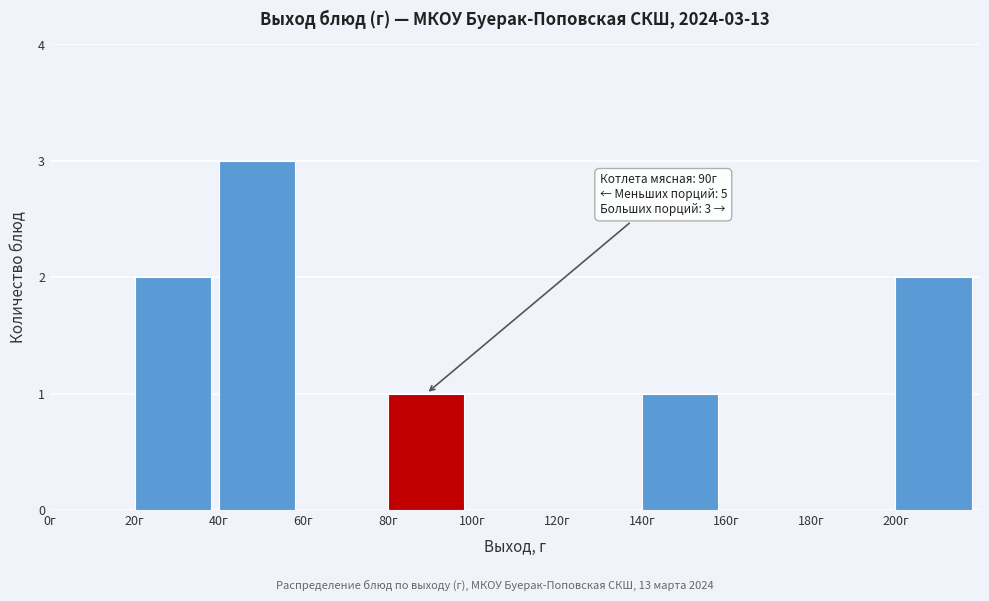

Which range on the x-axis has the tallest bar?

40 to 60